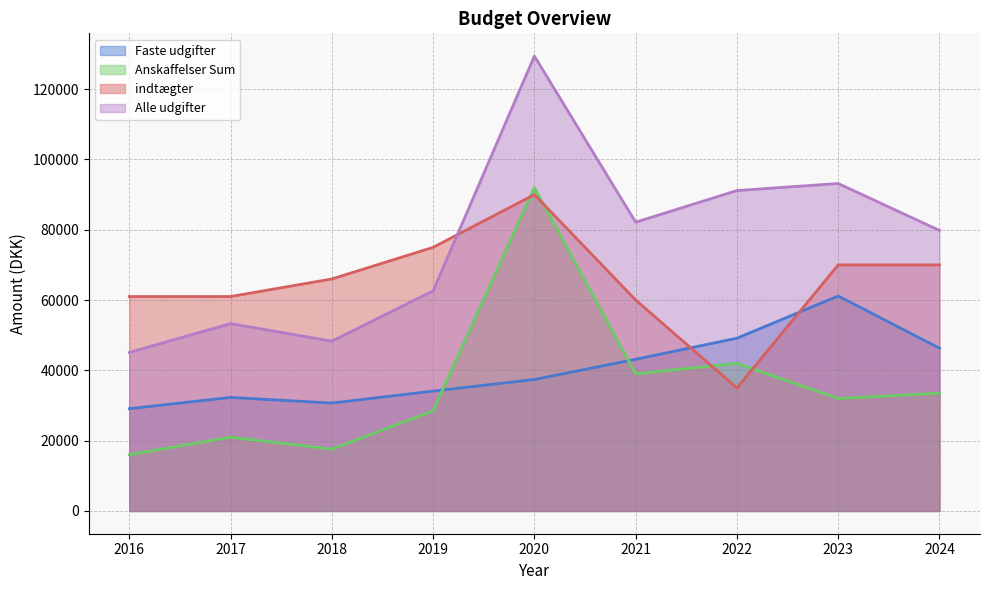

At which category does the chart reach its peak across all series?

2020